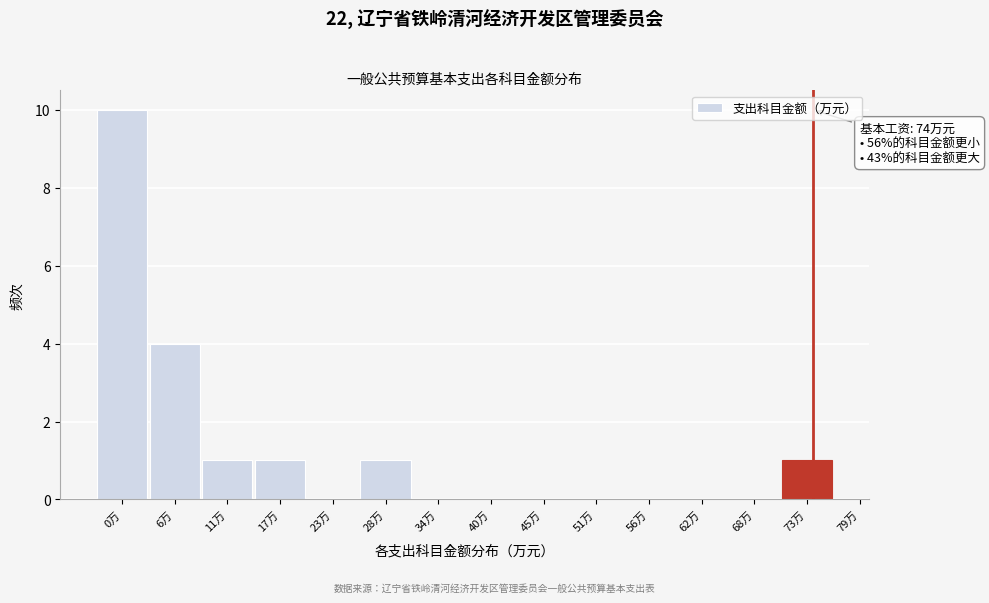

At which label is the value closest to 5?

6万